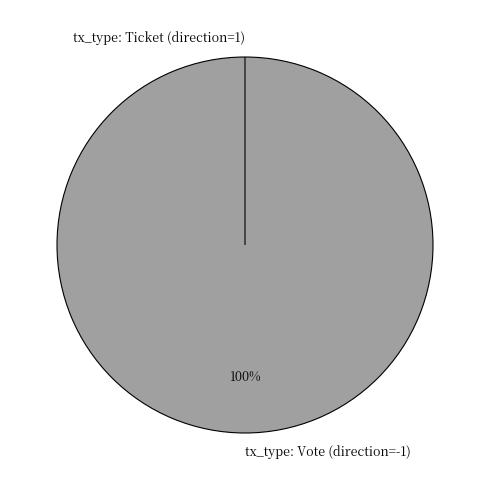

Which slice is the largest?

tx_type: Vote (direction=-1)